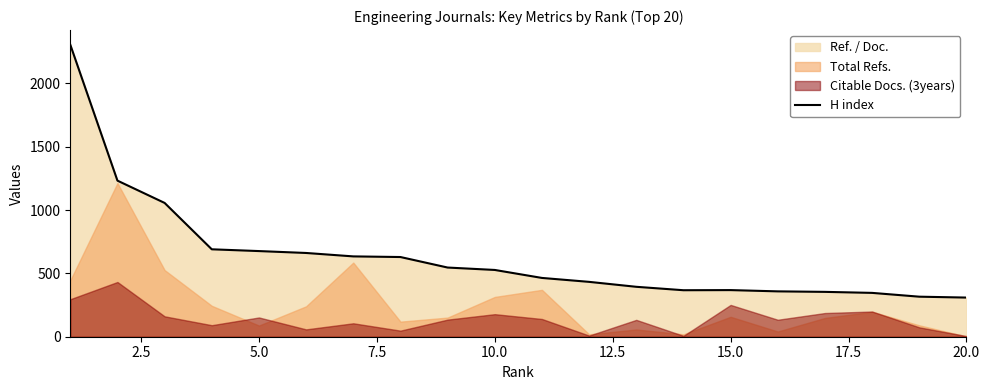

What is the maximum value for H index?

2305